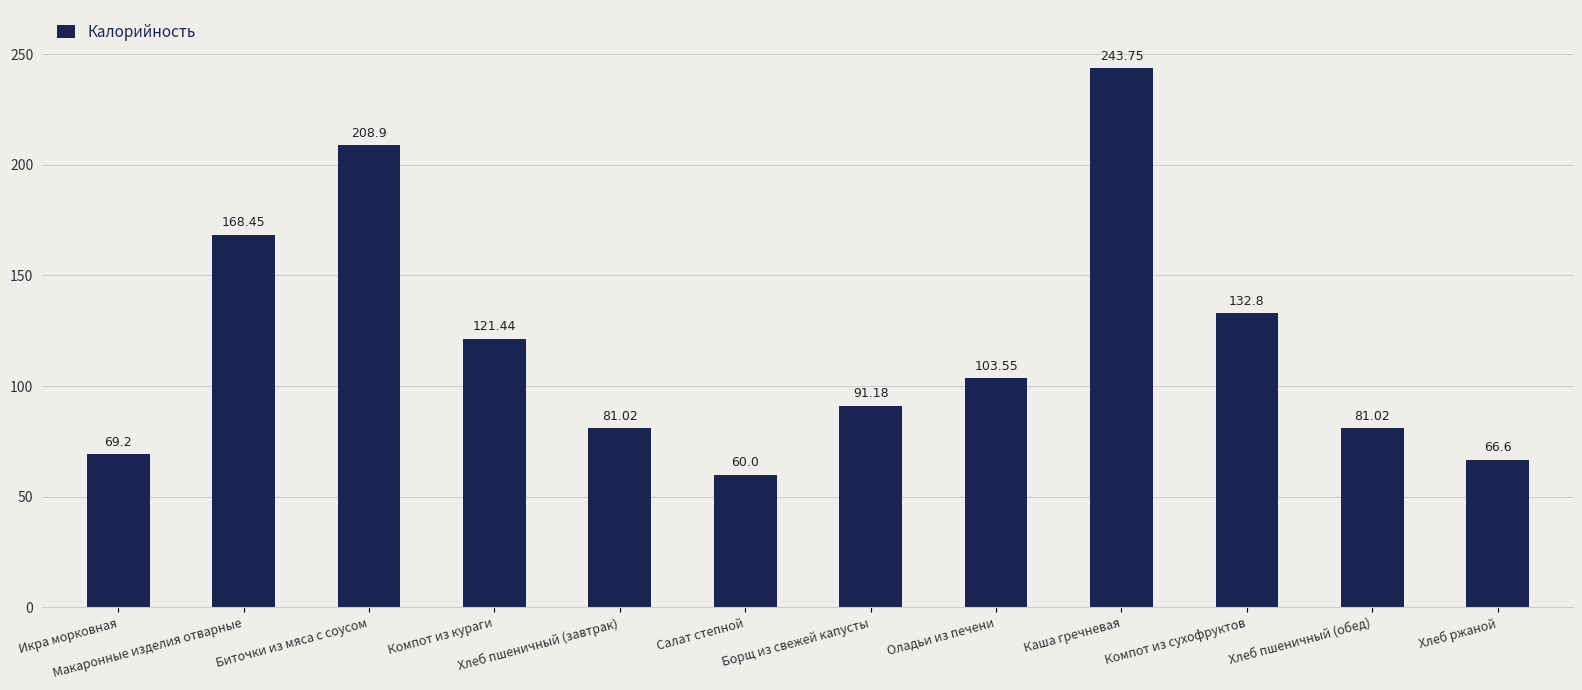

What is the ratio of the value at Оладьи из печени to the value at Компот из сухофруктов?

0.8